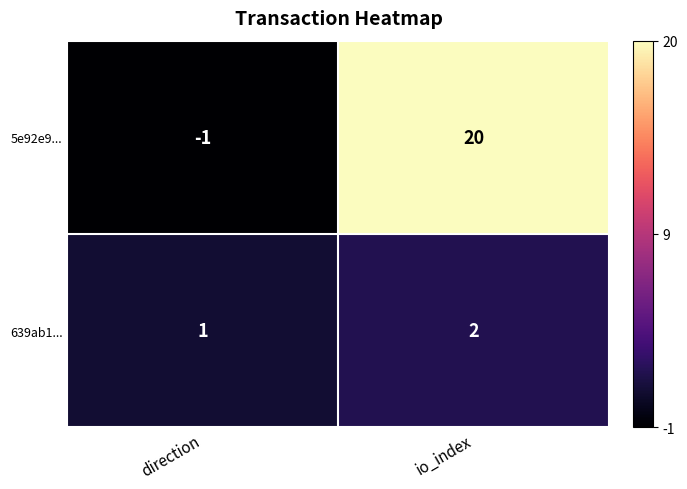

What is the sum of the 639ab1... values at io_index and direction?

3